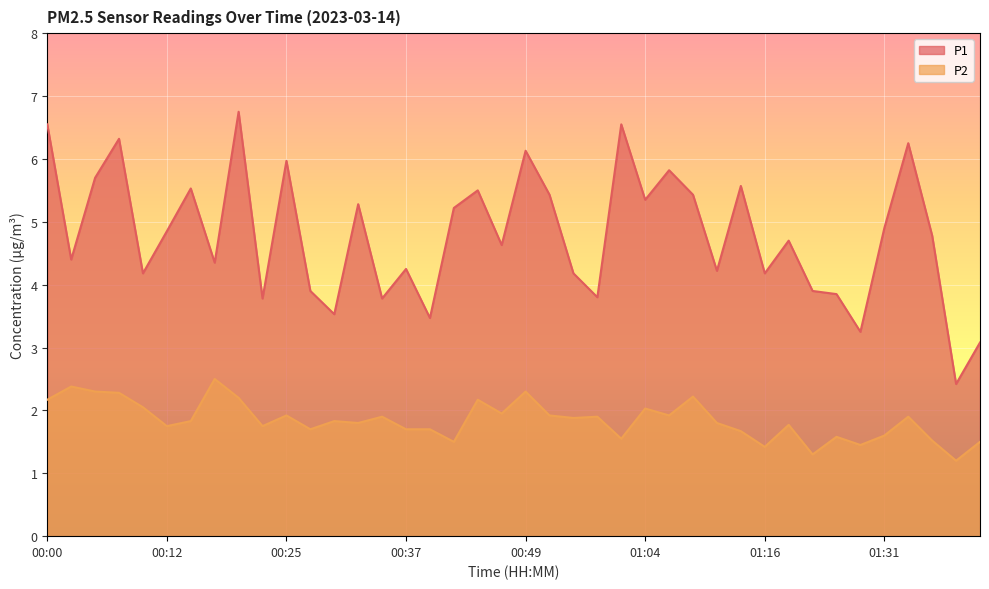

How many series are shown in this chart?

2